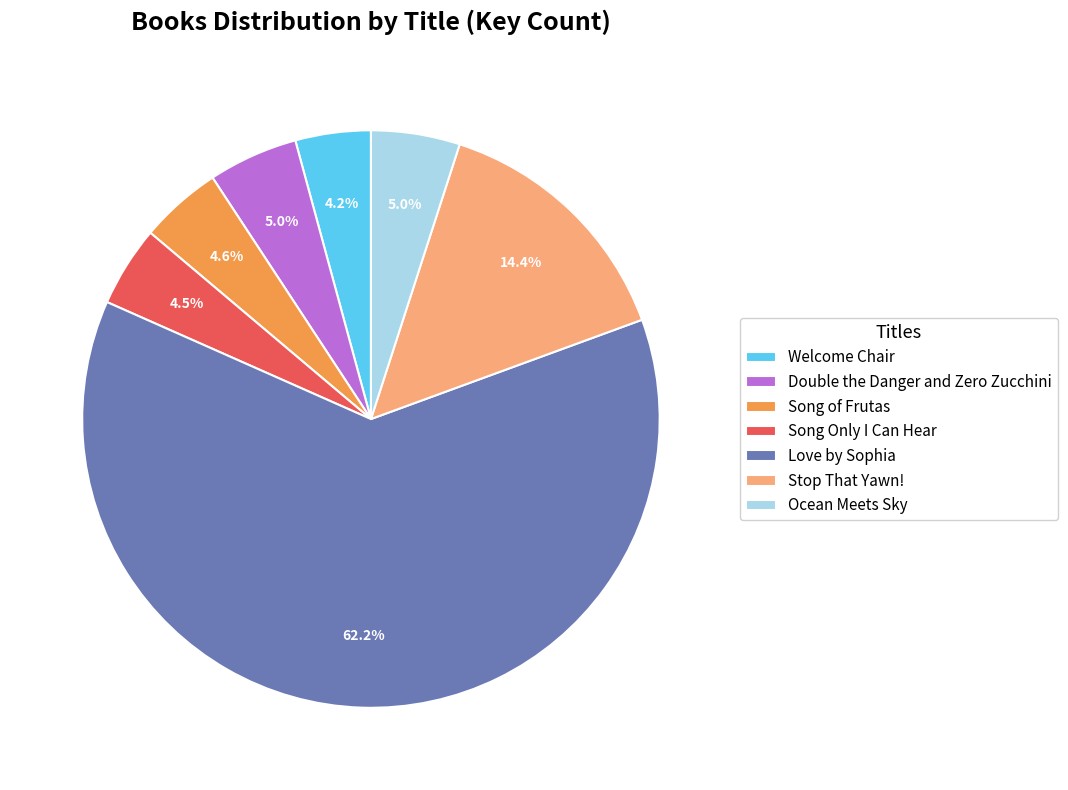

To the nearest percent, what portion does Welcome Chair represent?

4%